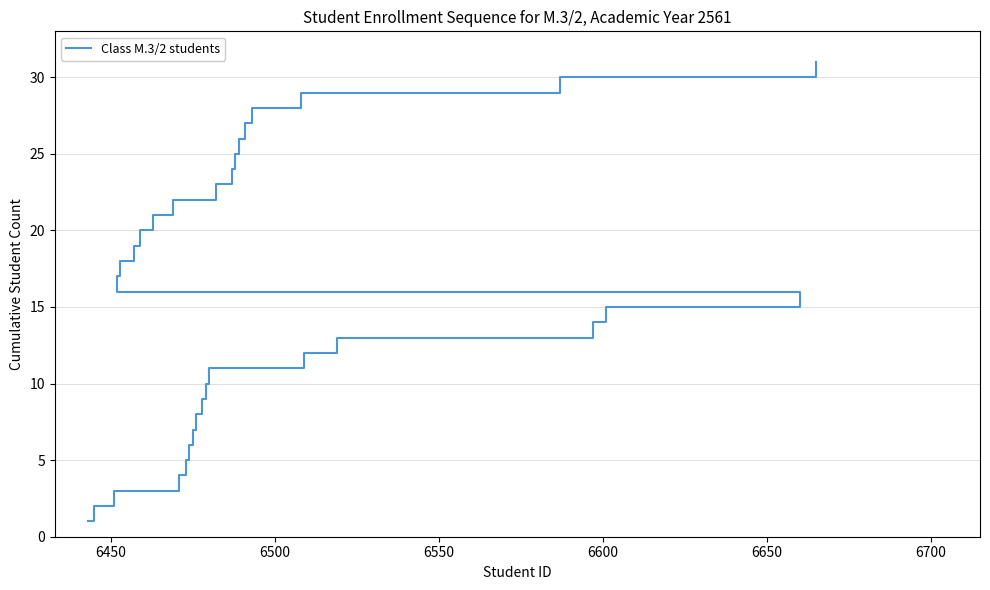

Is this an area chart (filled region under the line)?

No